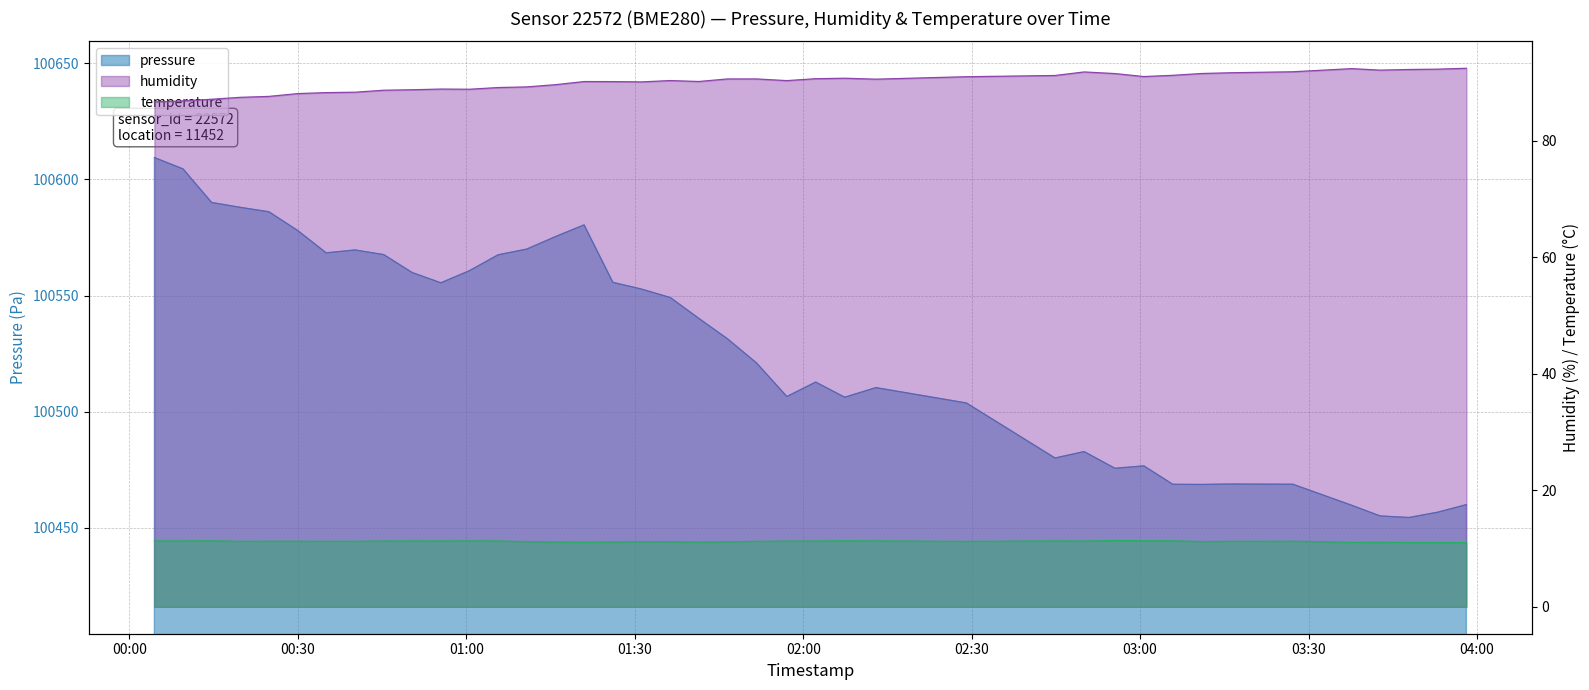

Which series has the largest total across all categories?

pressure